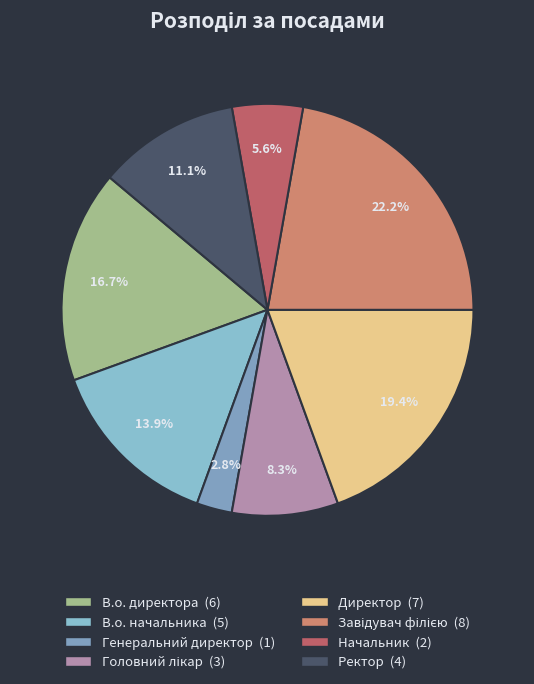

Between Головний лікар and Генеральний директор, which is larger?

Головний лікар